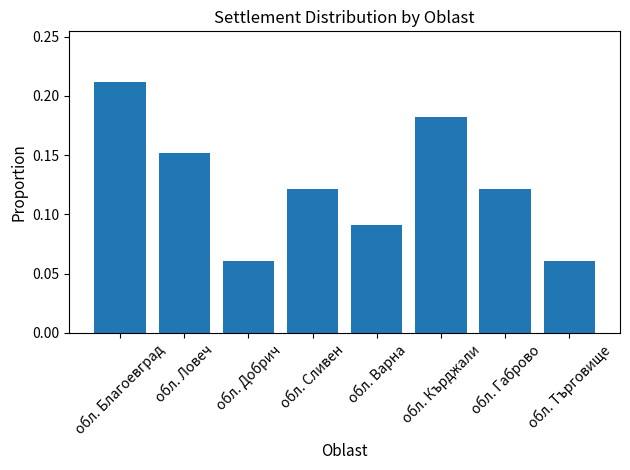

Does the chart contain stacked bars?

No